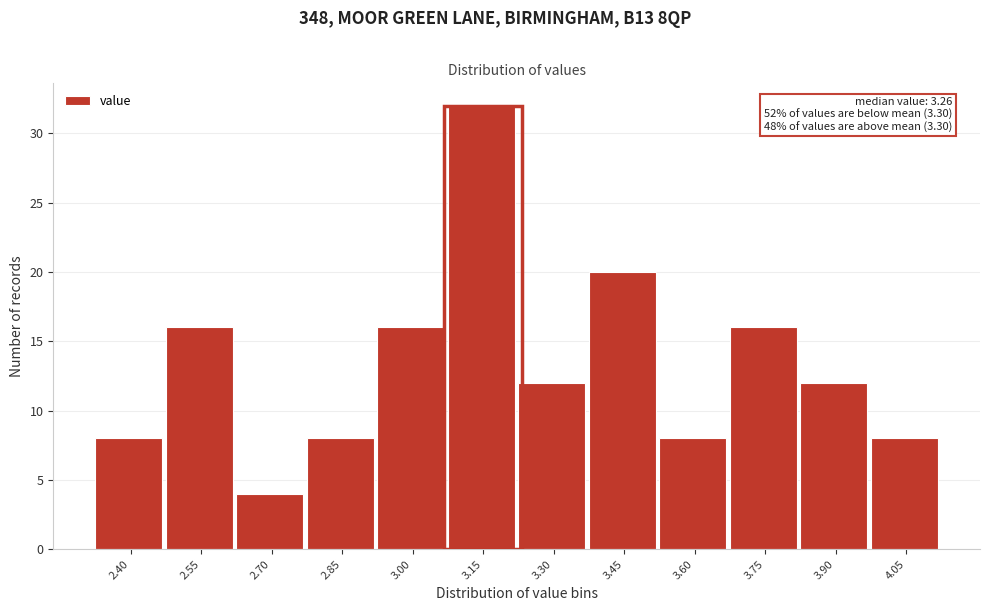

Reading left to right, transcribe all the data shown in this chart.

8	16	4	8	16	32	12	20	8	16	12	8